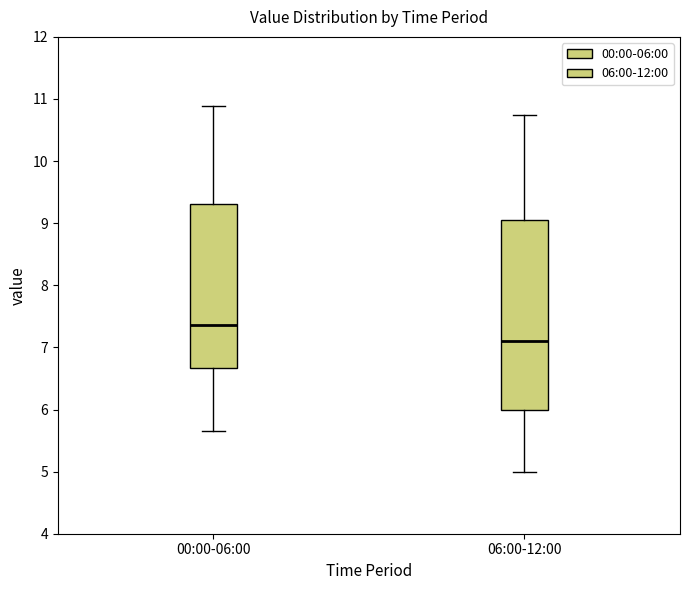

Reading left to right, read every box against the y-axis: the position of its median line, the range the box covers, and the ends of its whiskers. The values are not printed on the chart, so give them approximately, as read against the axis.

00:00-06:00: median 7.4, box 6.7 to 9.3, whiskers 5.7 to 10.9
06:00-12:00: median 7.1, box 6.0 to 9.1, whiskers 5.0 to 10.8